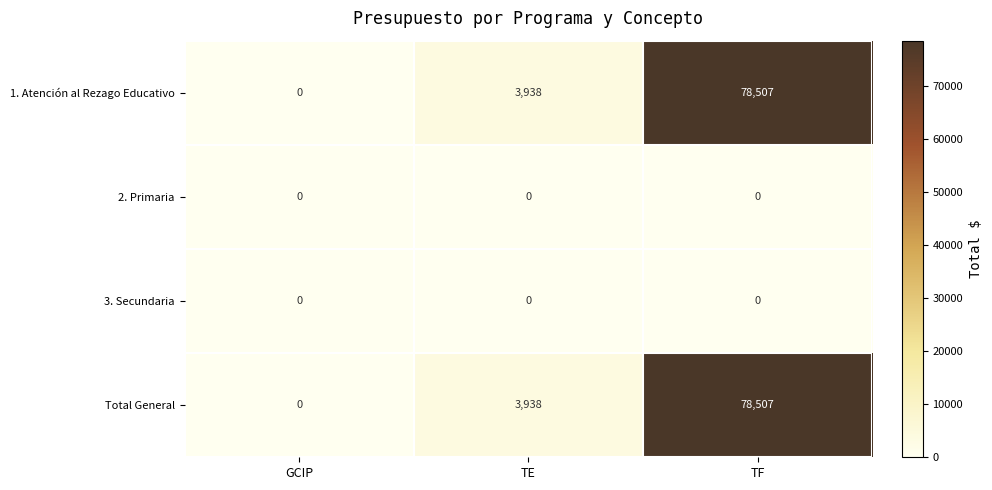

What is the difference between the highest and lowest values at TF?

78507